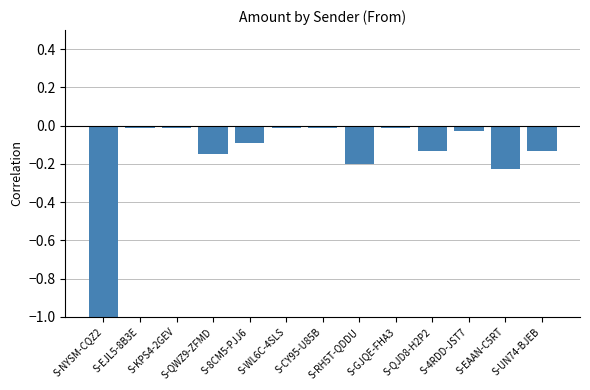

What is the difference between the second highest and minimum values?

1.0